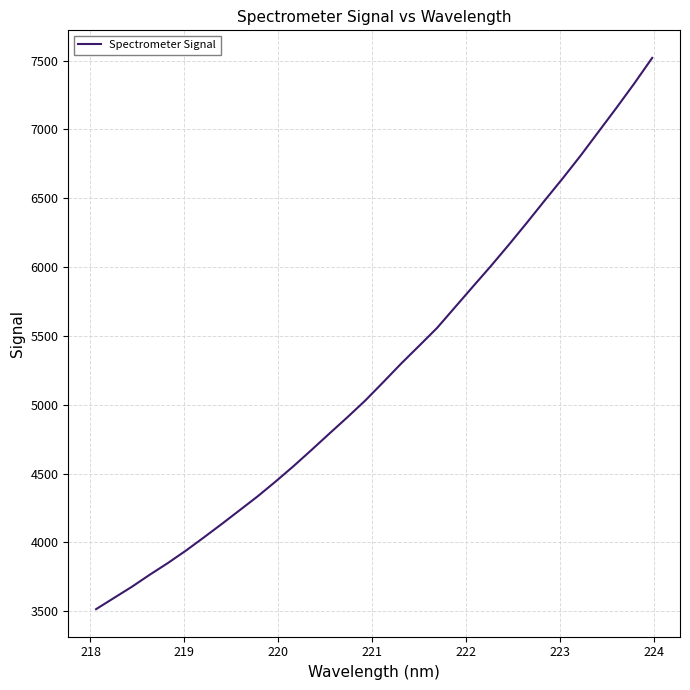

How many series are shown in this chart?

1